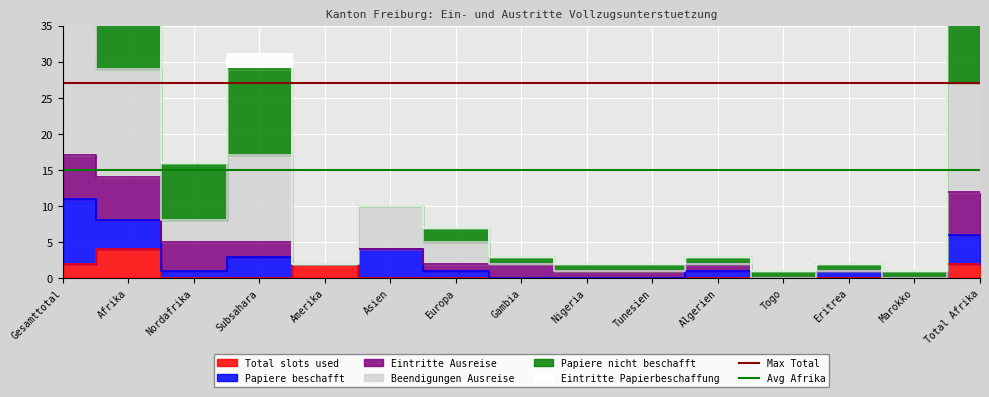

Is it true that Max Total equals 27 at Gesamttotal?

True